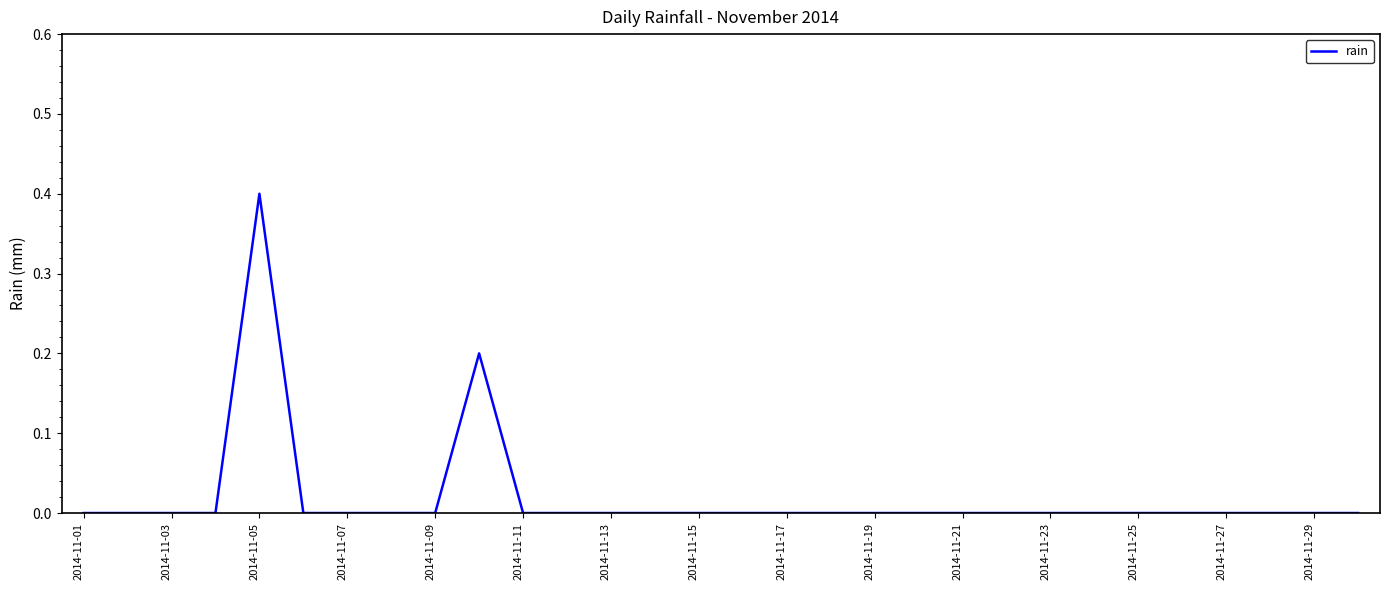

What is the greatest value displayed?

0.4